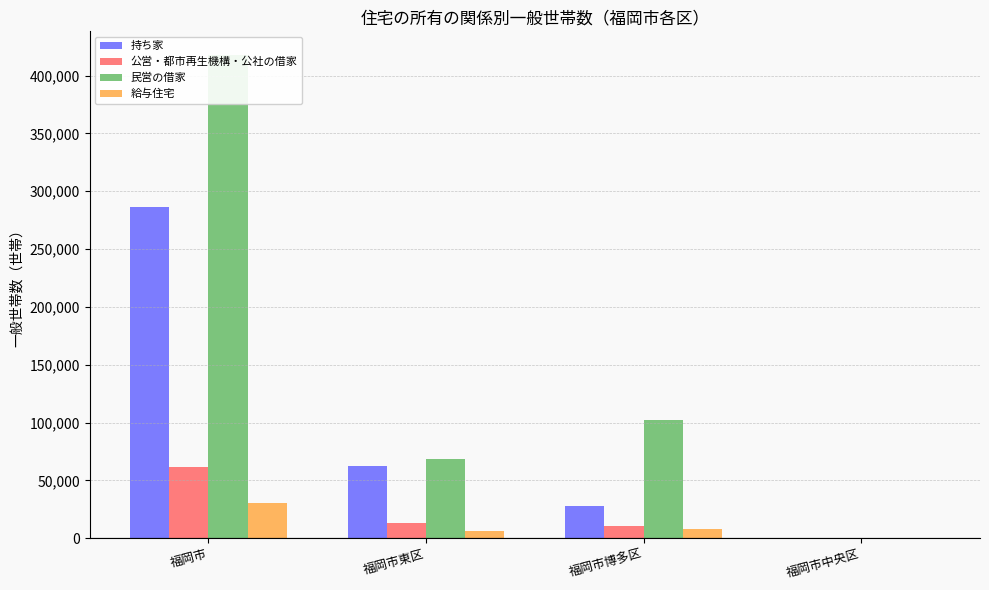

Which label corresponds to the smallest value in the chart?

福岡市中央区